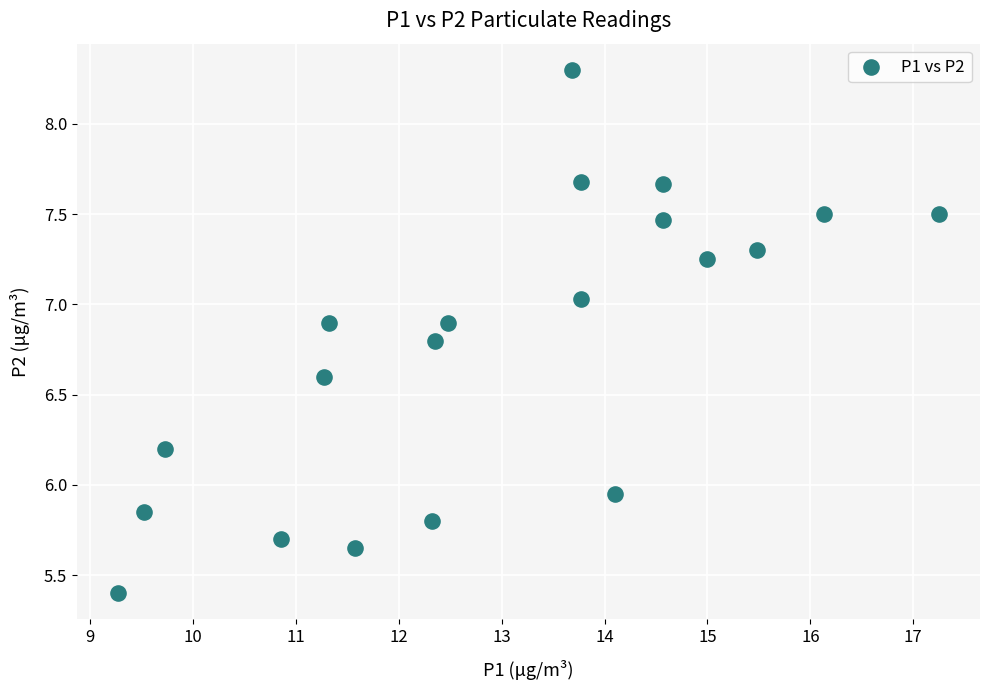

What is the range of Y values (max minus min)?

2.9